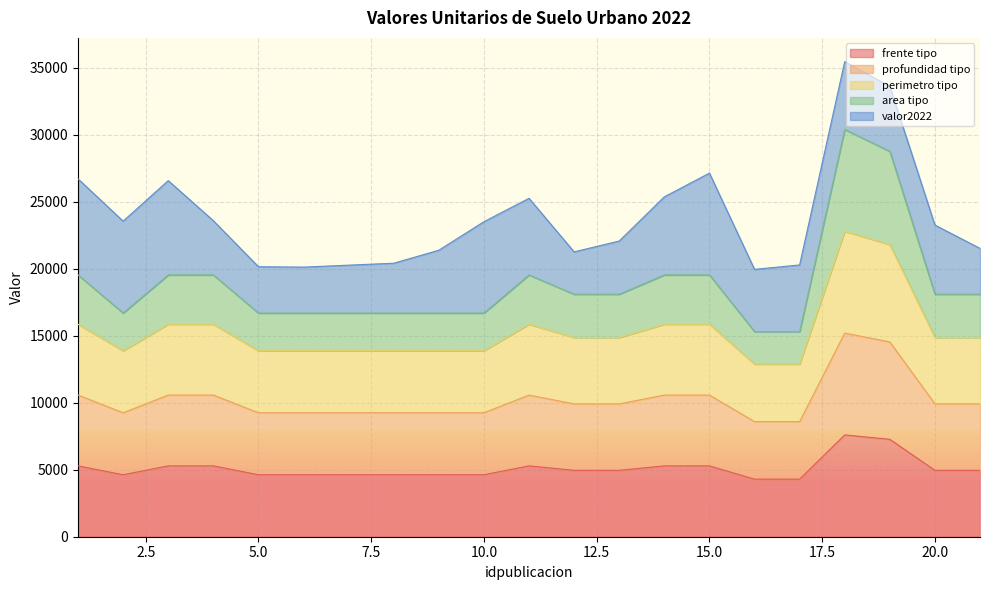

The value of frente tipo at 12 is 7422.5. True or false?

False